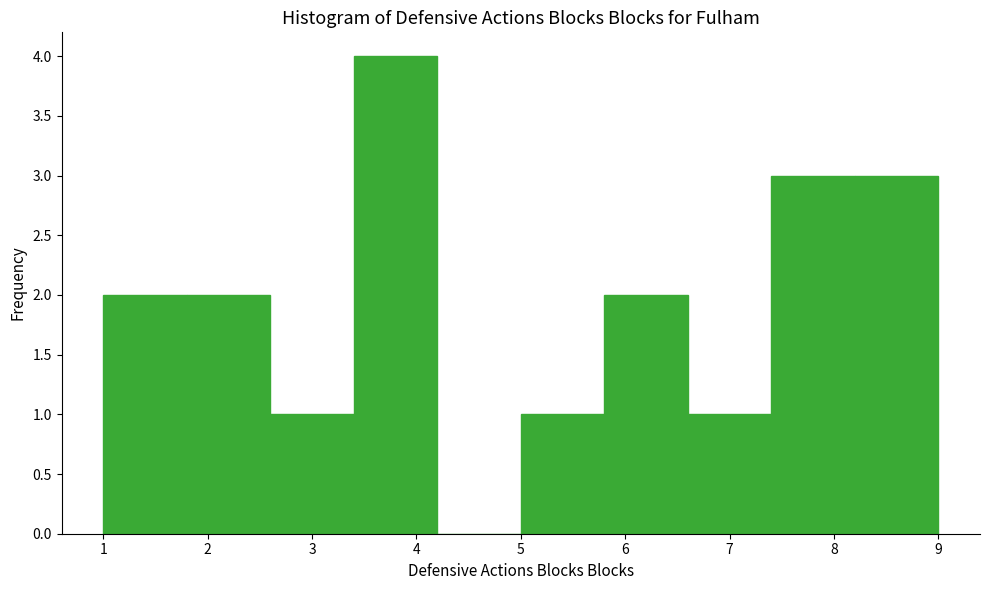

Reading left to right, transcribe this chart: for each bar, give the range it covers on the x-axis and its height. The values are not printed on the chart, so give them approximately, as read against the axis.

1.0 to 1.8: 2
1.8 to 2.6: 2
2.6 to 3.4: 1
3.4 to 4.2: 4
4.2 to 5.0: 0
5.0 to 5.8: 1
5.8 to 6.6: 2
6.6 to 7.4: 1
7.4 to 8.2: 3
8.2 to 9.0: 3